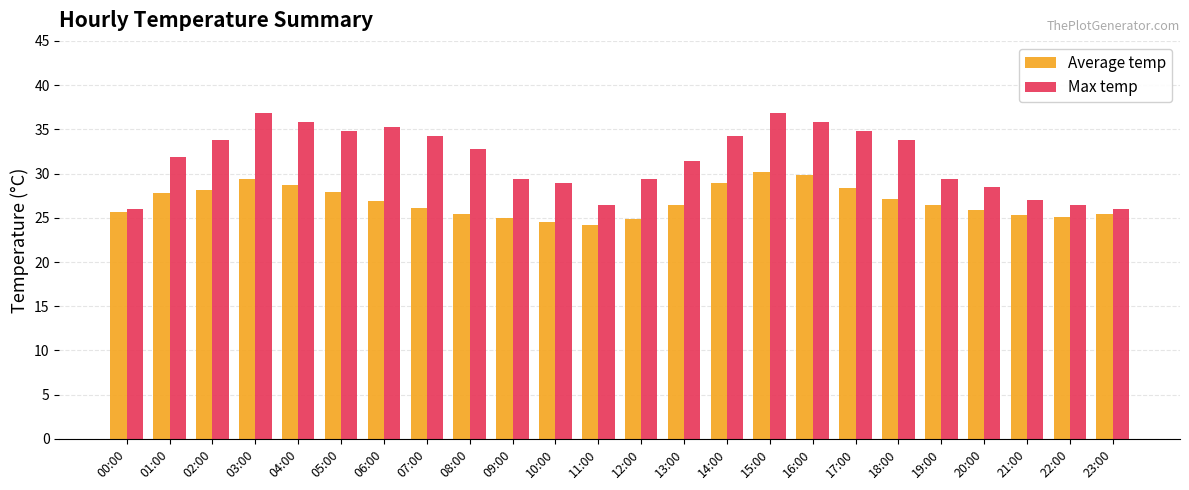

Are the bars horizontal?

No